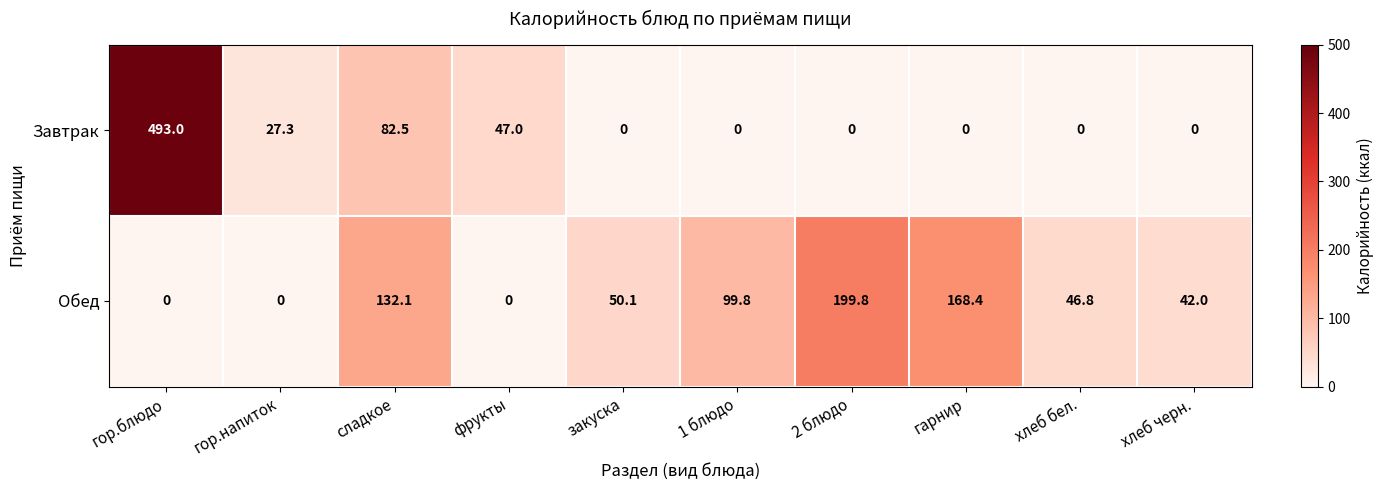

Rank the series by their maximum value, from lowest to highest.

Обед, Завтрак